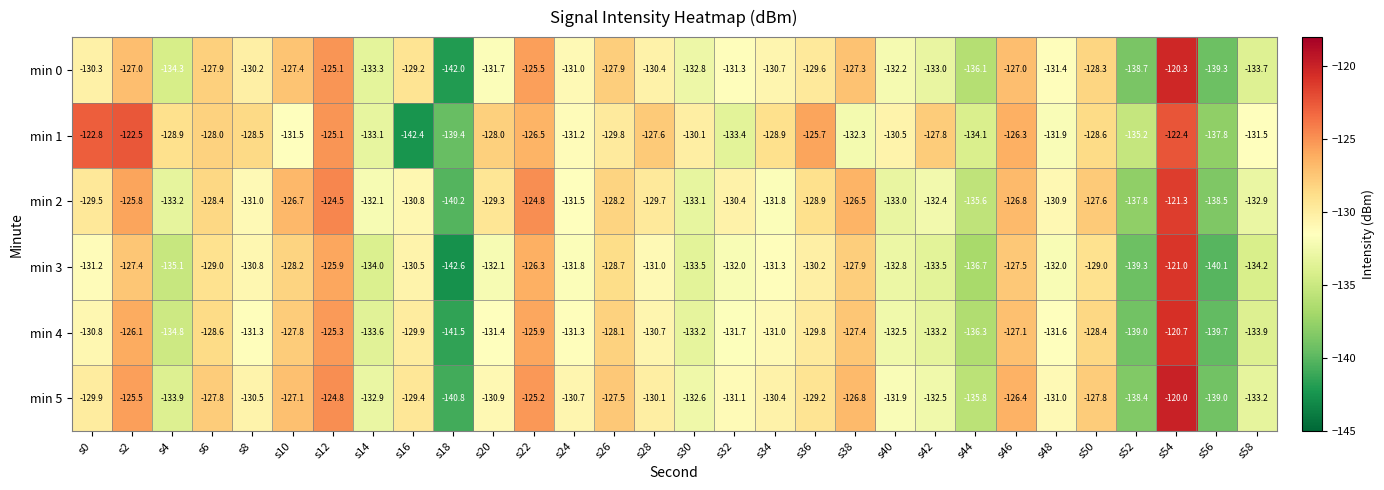

At which category is the sum across all series the highest?

s54